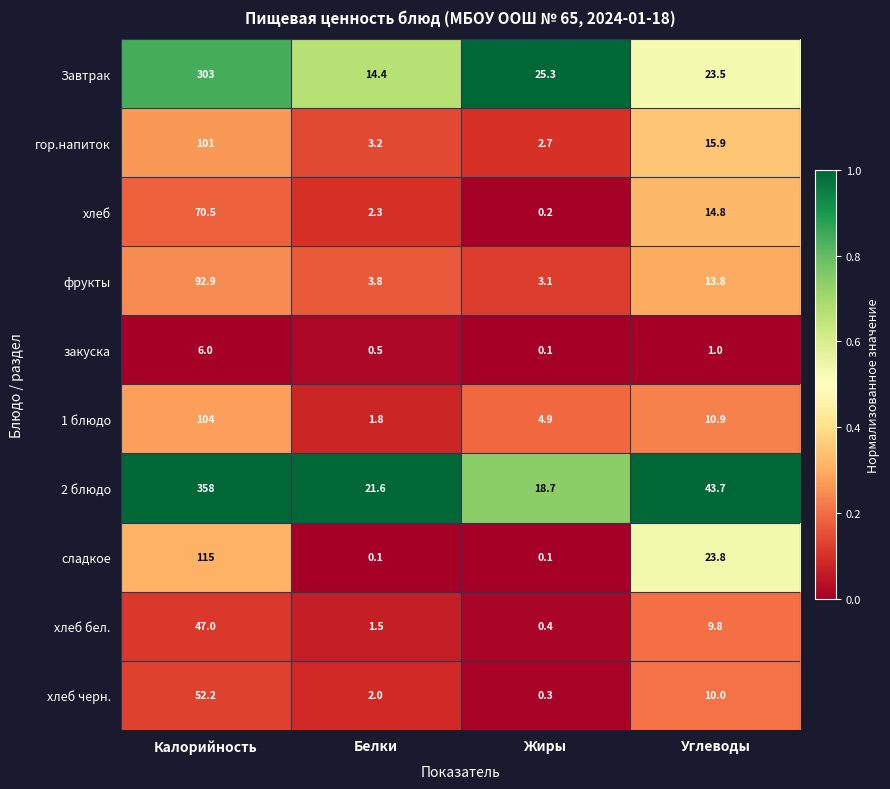

What is the difference between the maximum and minimum values in the 2 блюдо series?

339.3